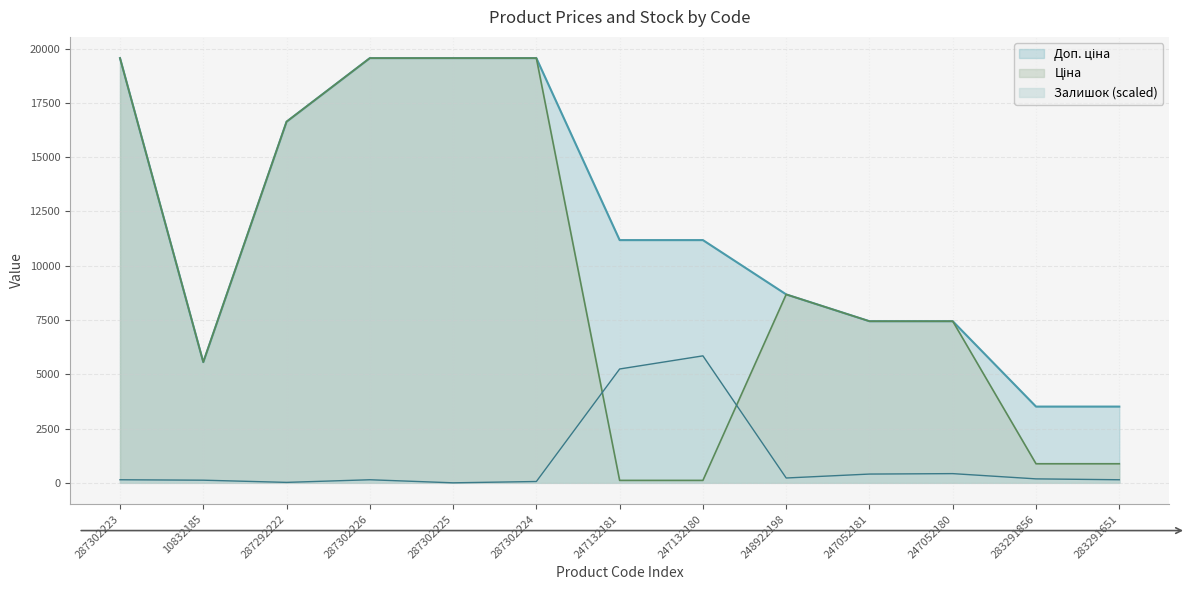

How many data points does each series have?

13